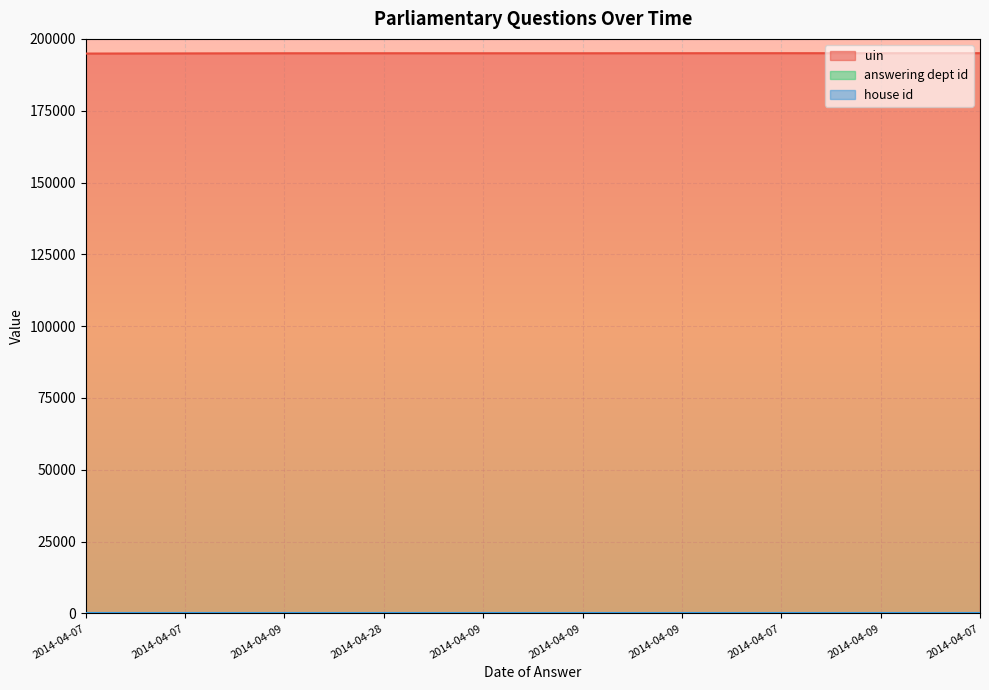

How many lines are shown in the chart?

3